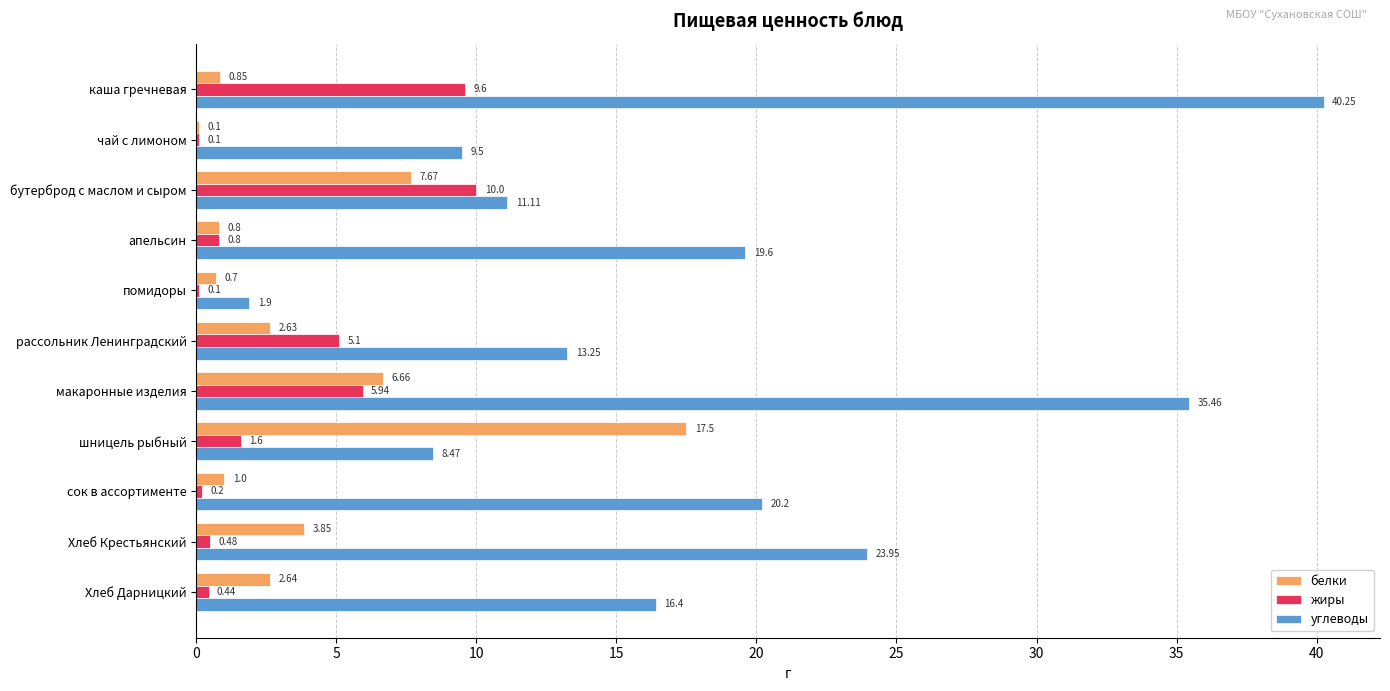

What is the sum of the углеводы values at шницель рыбный and Хлеб Крестьянский?

32.4